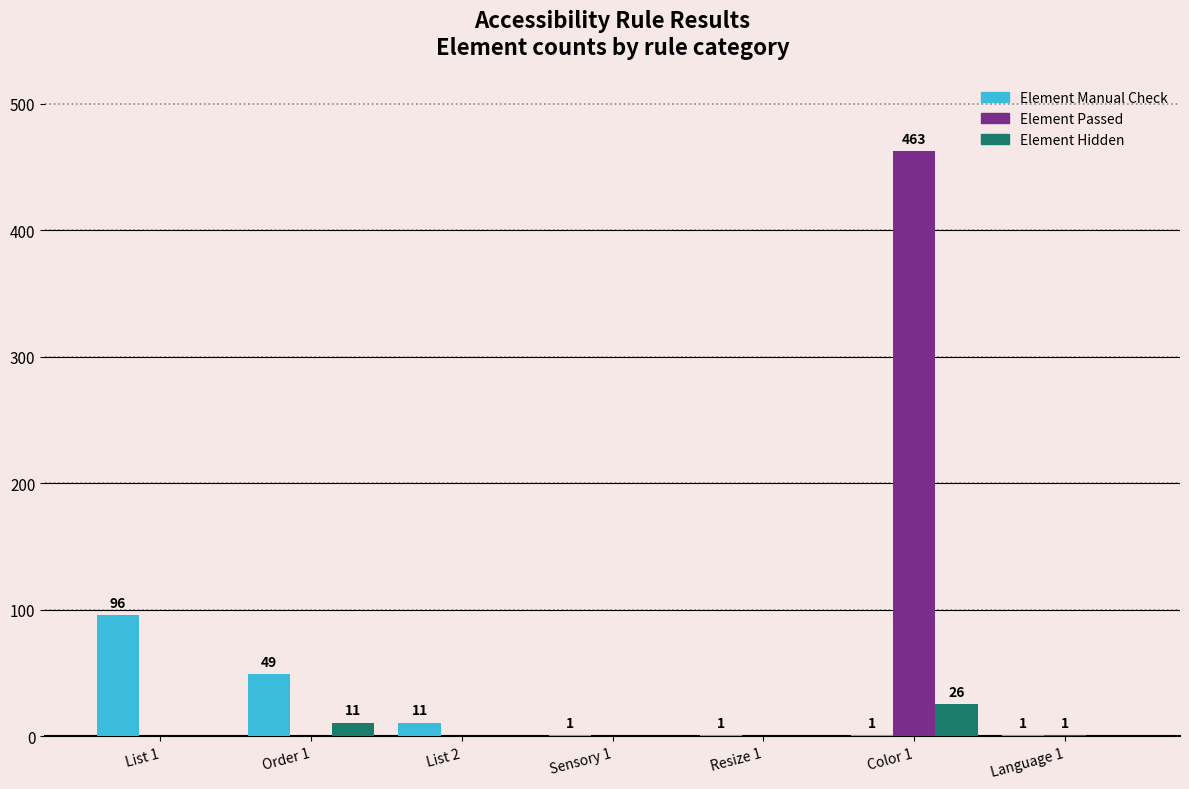

Which series has the largest range (max minus min)?

Element Passed